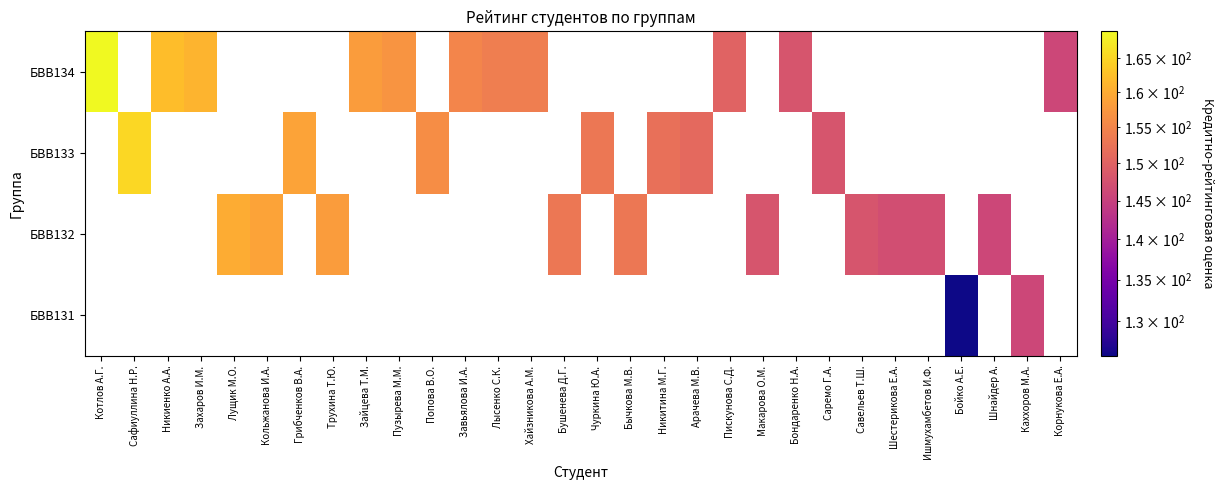

How many distinct data groups are displayed?

4